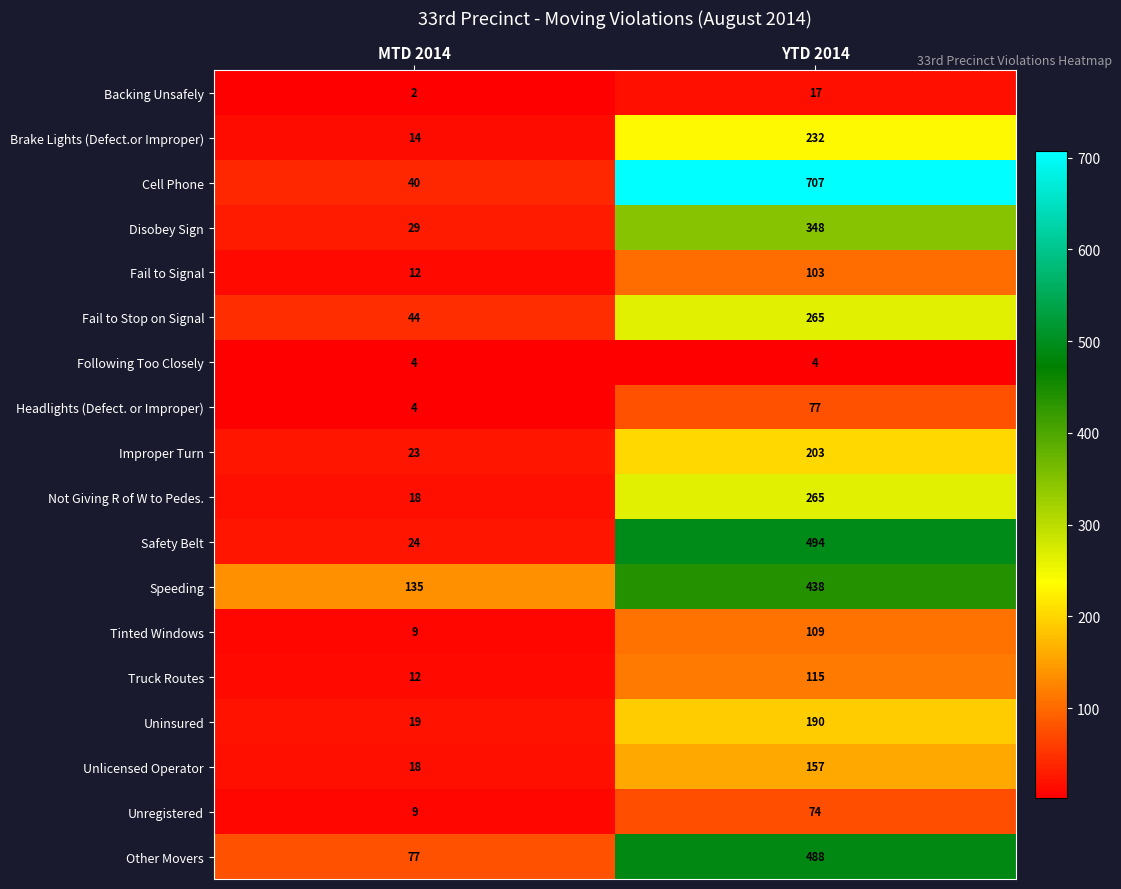

At which label does Improper Turn reach its minimum?

MTD 2014